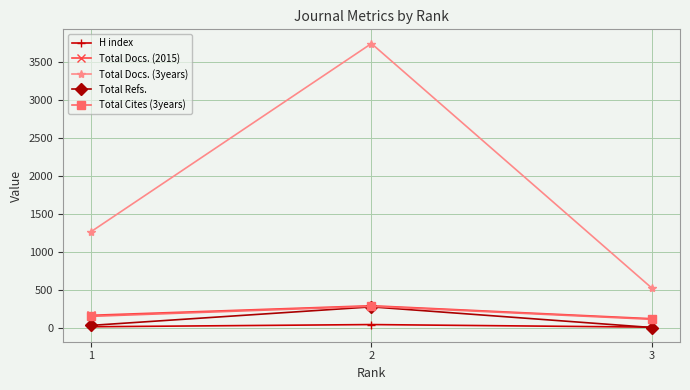

What is the difference between the maximum and minimum values in the Total Docs. (2015) series?

171